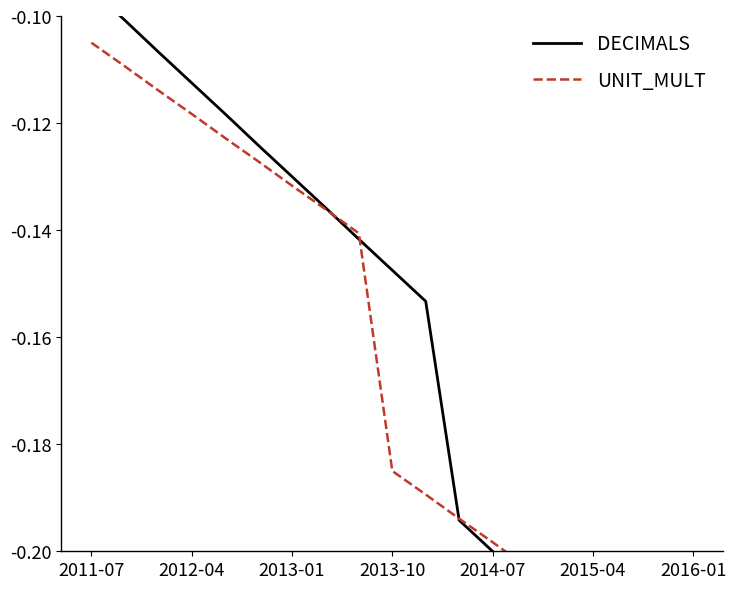

Which label corresponds to the largest value in the chart?

2011-07